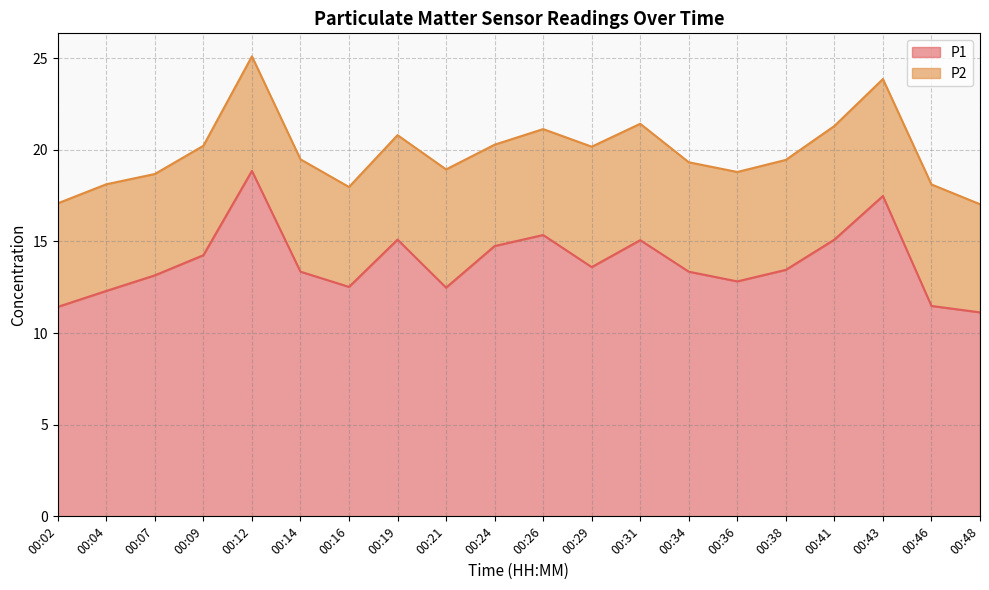

True or false: P1 has a value of 13.4 at 00:38.

True